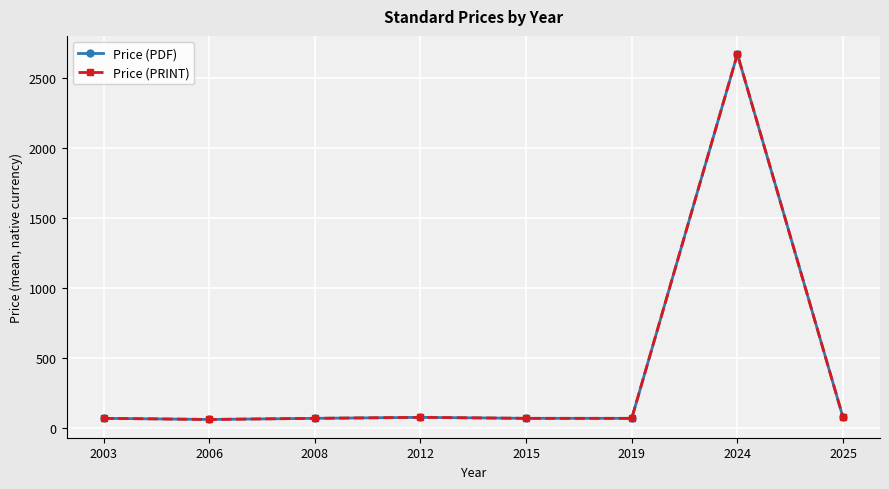

True or false: Price (PRINT) and Price (PDF) cross at least once.

False